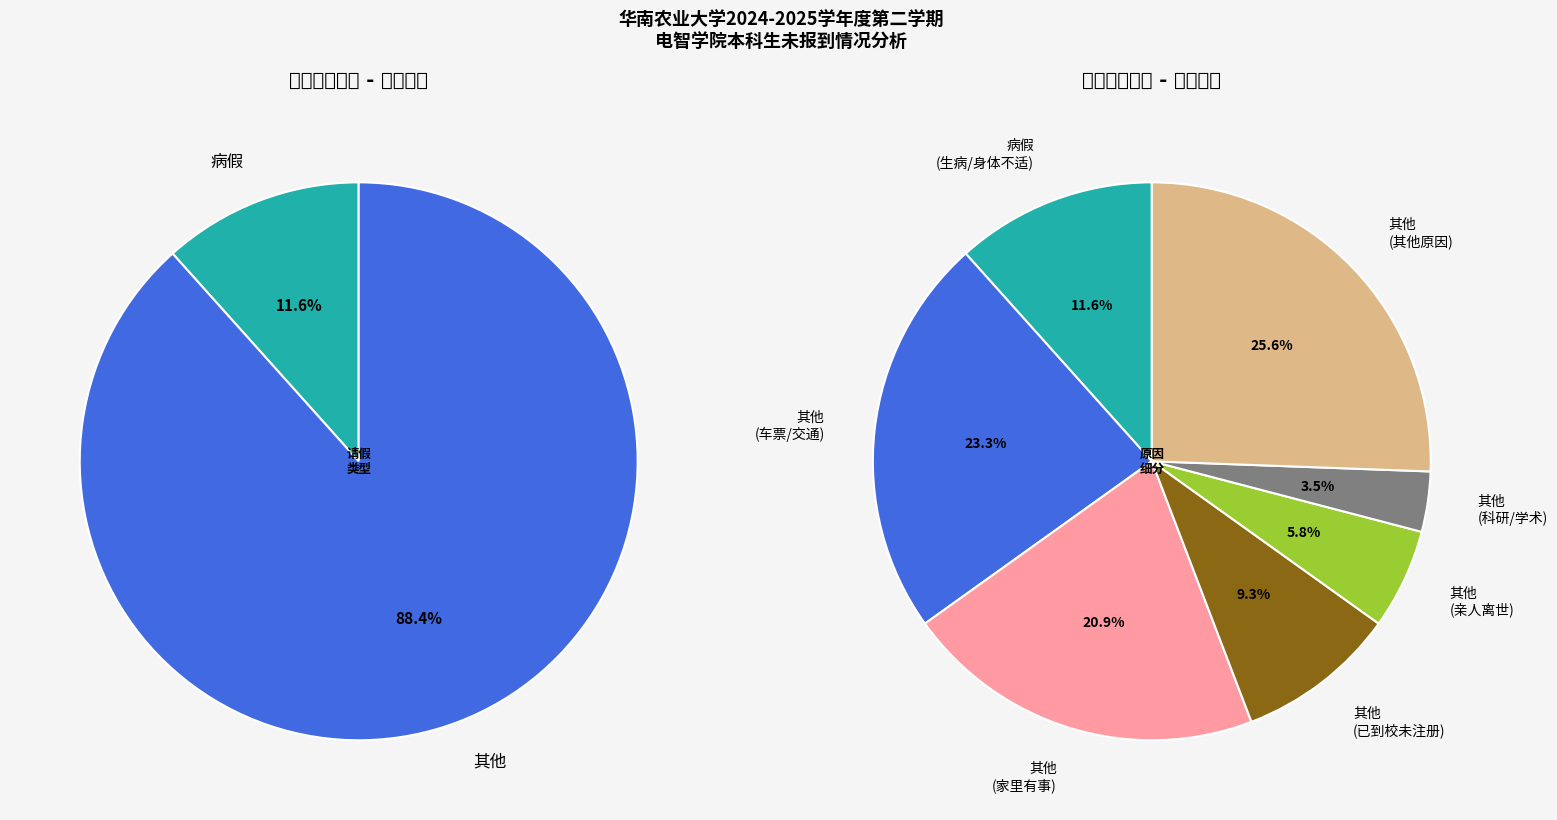

What is the change in value from 病假 to 其他?

+66